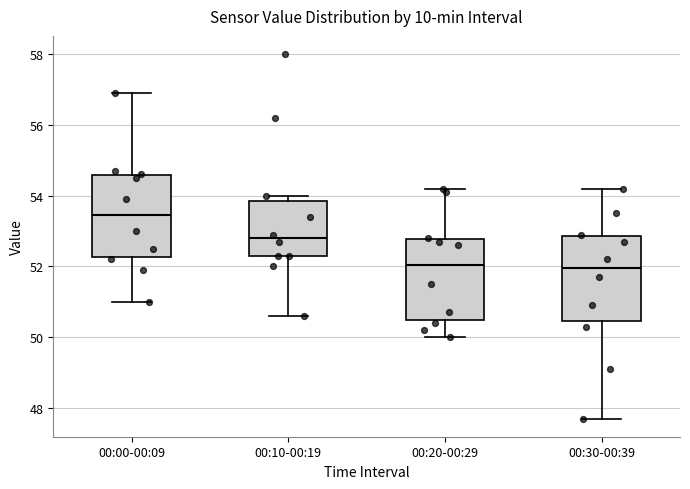

Reading left to right, transcribe this box plot: for each box, give where its median line is, the range the box spans, and where its two whiskers end, as read against the y-axis. The values are not printed on the chart, so give them approximately, as read against the axis.

00:00-00:09: median 53.4, box 52.2 to 54.6, whiskers 51.0 to 57.0
00:10-00:19: median 52.8, box 52.4 to 53.8, whiskers 50.6 to 54.0
00:20-00:29: median 52.0, box 50.4 to 52.8, whiskers 50.0 to 54.2
00:30-00:39: median 52.0, box 50.4 to 52.8, whiskers 47.8 to 54.2